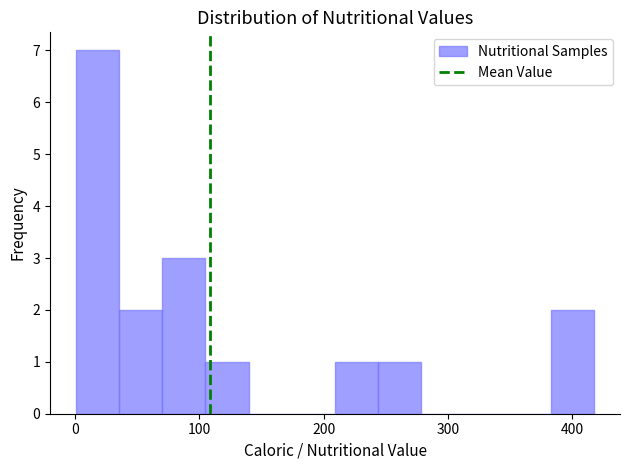

Around what value on the x-axis is the tallest bar? Give the approximate position of its centre, as read against the axis.

20